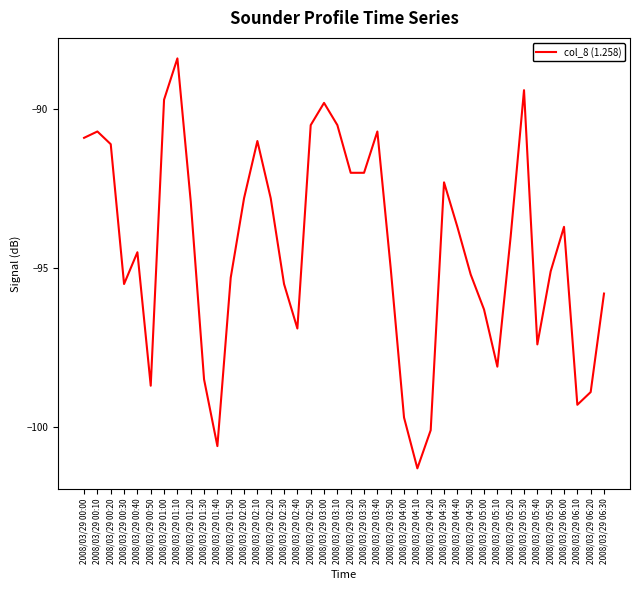

True or false: the data shows -37.3 at 2008/03/29 01:10.

False